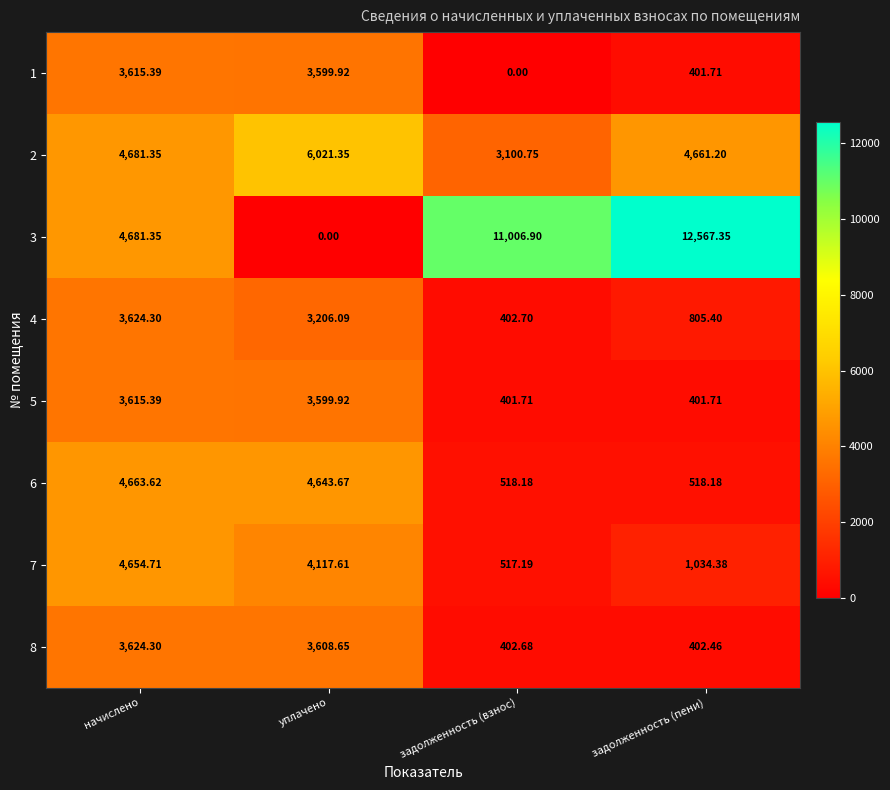

Where does the 1 series first go above 3599?

начислено